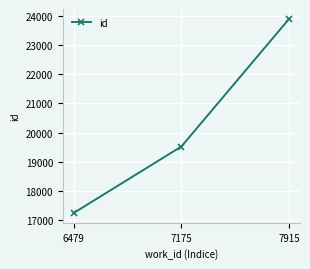

Which has a higher value, 7915 or 6479?

7915